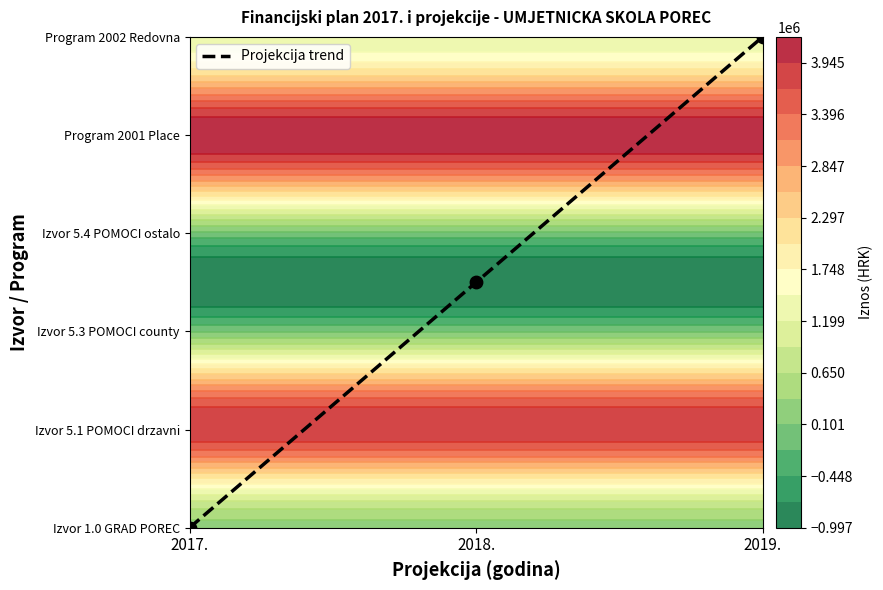

Read the value at 2018..

2.5